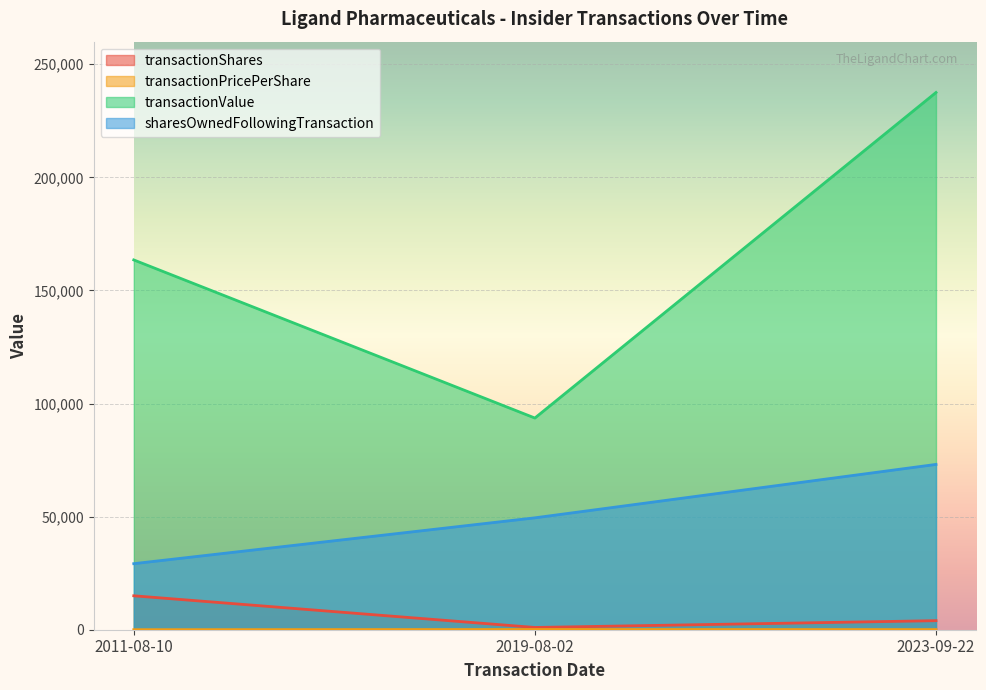

Reading left to right, extract all data points from this chart.

transactionShares: 2011-08-10=15000.0	2019-08-02=1000.0	2023-09-22=4000.0
transactionPricePerShare: 2011-08-10=10.9	2019-08-02=93.6	2023-09-22=59.4
transactionValue: 2011-08-10=163500.0	2019-08-02=93594.0	2023-09-22=237529.0
sharesOwnedFollowingTransaction: 2011-08-10=29201.0	2019-08-02=49474.0	2023-09-22=73090.0